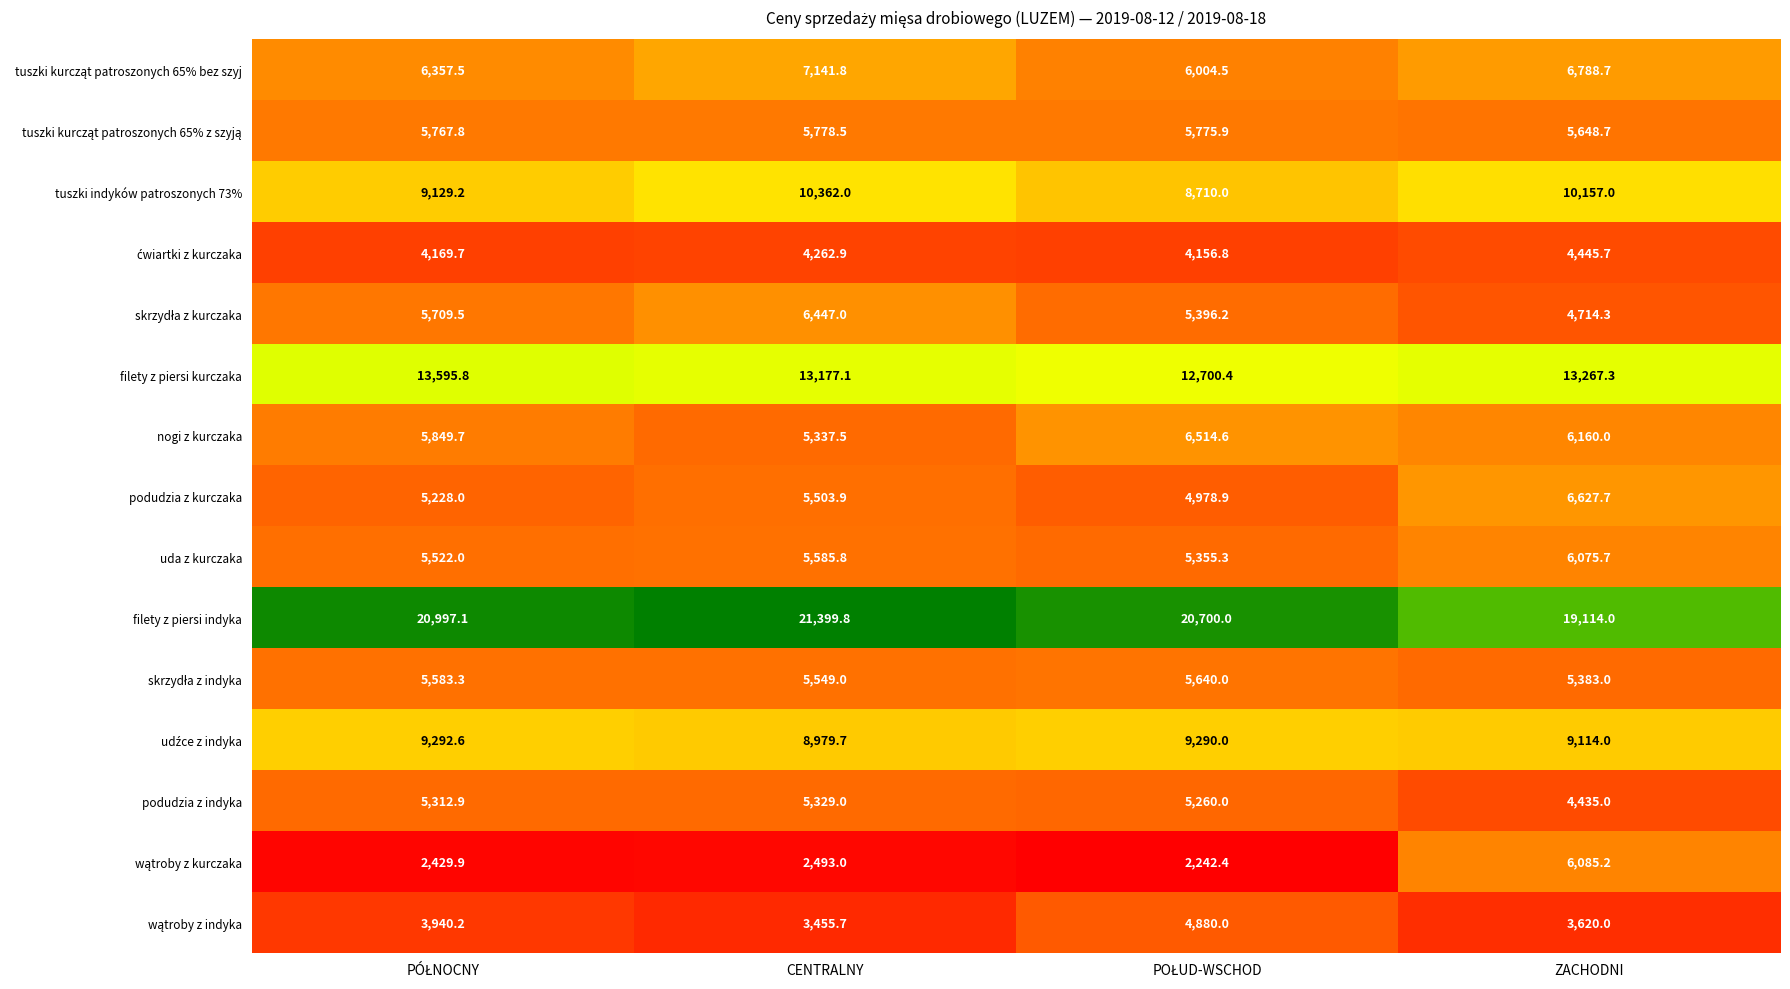

Is it true that uda z kurczaka equals 3555.2 at CENTRALNY?

False